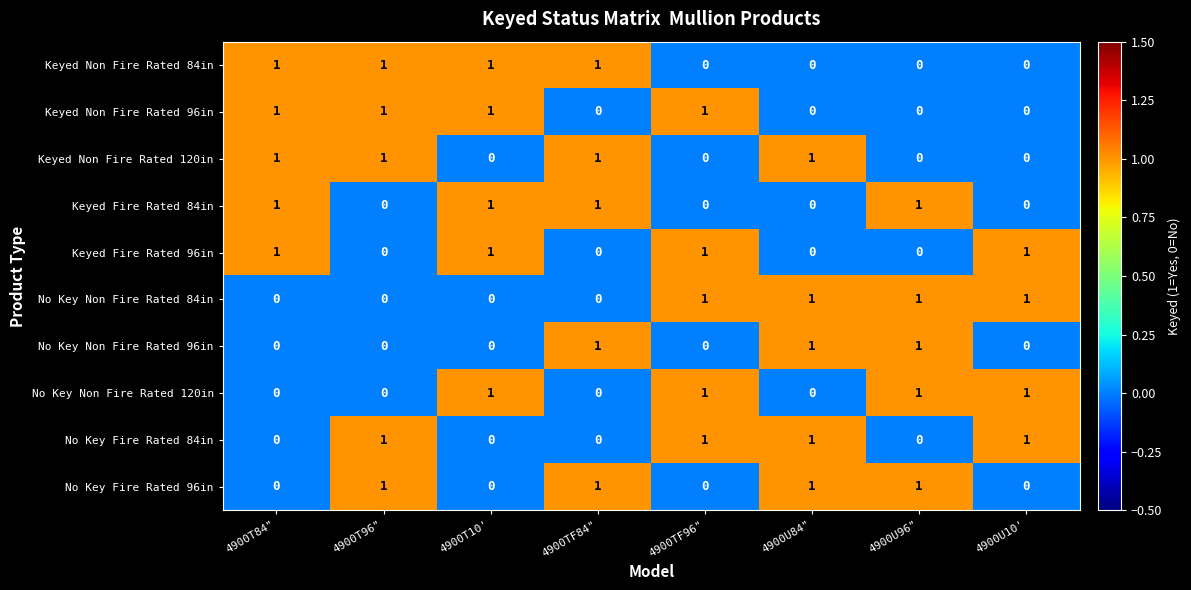

What is the total value across all series at 4900T10'?

5